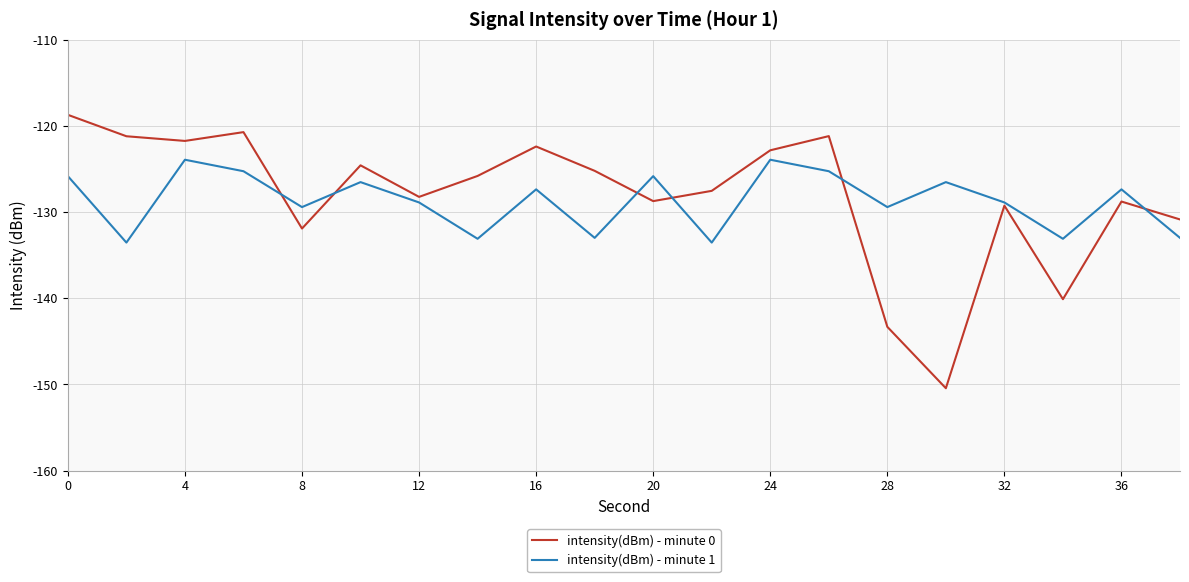

Which series has the largest range (max minus min)?

intensity(dBm) - minute 0